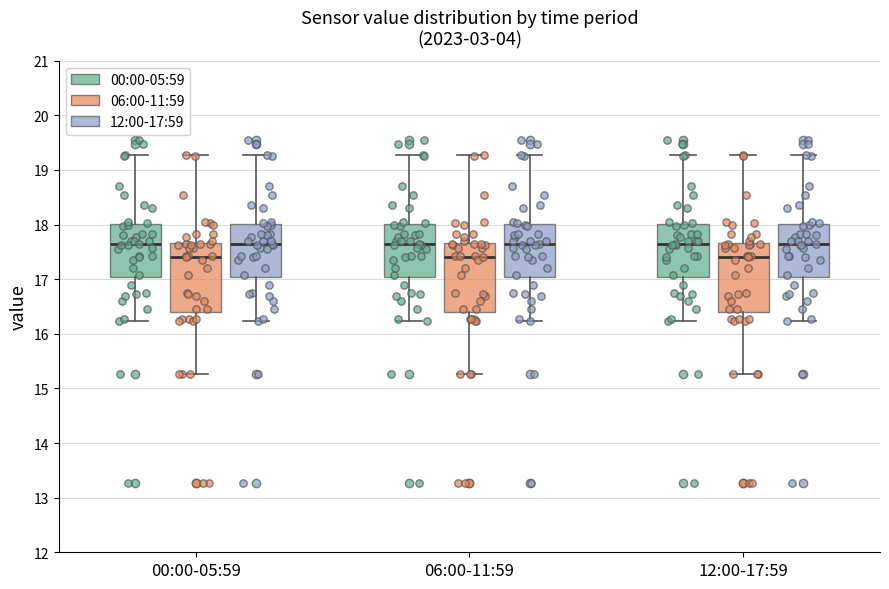

Reading left to right, transcribe this box plot: for each box, give where its median line is, the range the box spans, and where its two whiskers end, as read against the y-axis. The values are not printed on the chart, so give them approximately, as read against the axis.

00:00-05:59 (00:00-05:59): median 17.6, box 17.0 to 18.0, whiskers 16.2 to 19.3
00:00-05:59 (06:00-11:59): median 17.4, box 16.4 to 17.7, whiskers 15.3 to 19.3
00:00-05:59 (12:00-17:59): median 17.6, box 17.0 to 18.0, whiskers 16.2 to 19.3
06:00-11:59 (00:00-05:59): median 17.6, box 17.0 to 18.0, whiskers 16.2 to 19.3
06:00-11:59 (06:00-11:59): median 17.4, box 16.4 to 17.7, whiskers 15.3 to 19.3
06:00-11:59 (12:00-17:59): median 17.6, box 17.0 to 18.0, whiskers 16.2 to 19.3
12:00-17:59 (00:00-05:59): median 17.6, box 17.0 to 18.0, whiskers 16.2 to 19.3
12:00-17:59 (06:00-11:59): median 17.4, box 16.4 to 17.7, whiskers 15.3 to 19.3
12:00-17:59 (12:00-17:59): median 17.6, box 17.0 to 18.0, whiskers 16.2 to 19.3